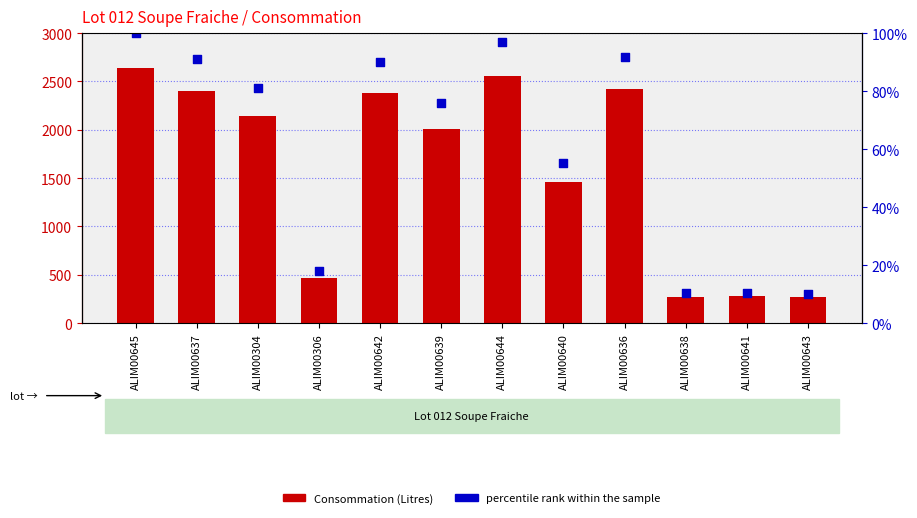

What is the total value across all series at ALIM00644?

2657.0